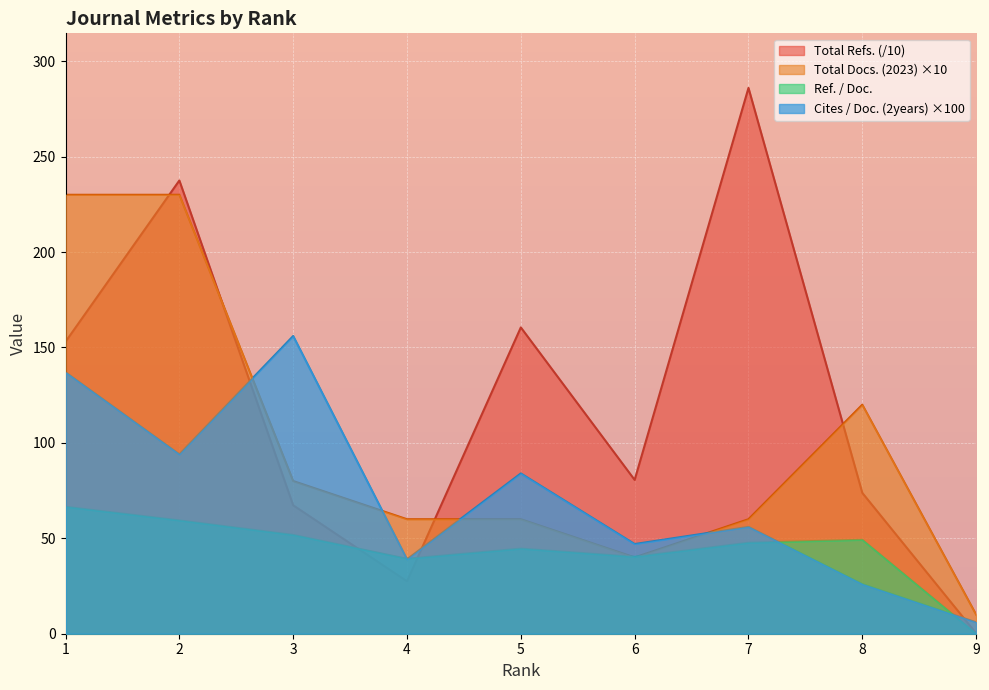

Reading left to right, list all the values displayed in this chart.

Total Docs. (2023): 1=230.0	2=230.0	3=80.0	4=60.0	5=60.0	6=40.0	7=60.0	8=120.0	9=10.0
Total Refs.: 1=153.0	2=237.5	3=67.3	4=27.5	5=160.5	6=80.6	7=286.0	8=73.8	9=0.2
Cites / Doc. (2years): 1=137.0	2=94.0	3=156.0	4=39.0	5=84.0	6=47.0	7=56.0	8=26.0	9=6.0
Ref. / Doc.: 1=66.5	2=59.4	3=51.8	4=39.3	5=44.6	6=40.3	7=47.7	8=49.2	9=0.0